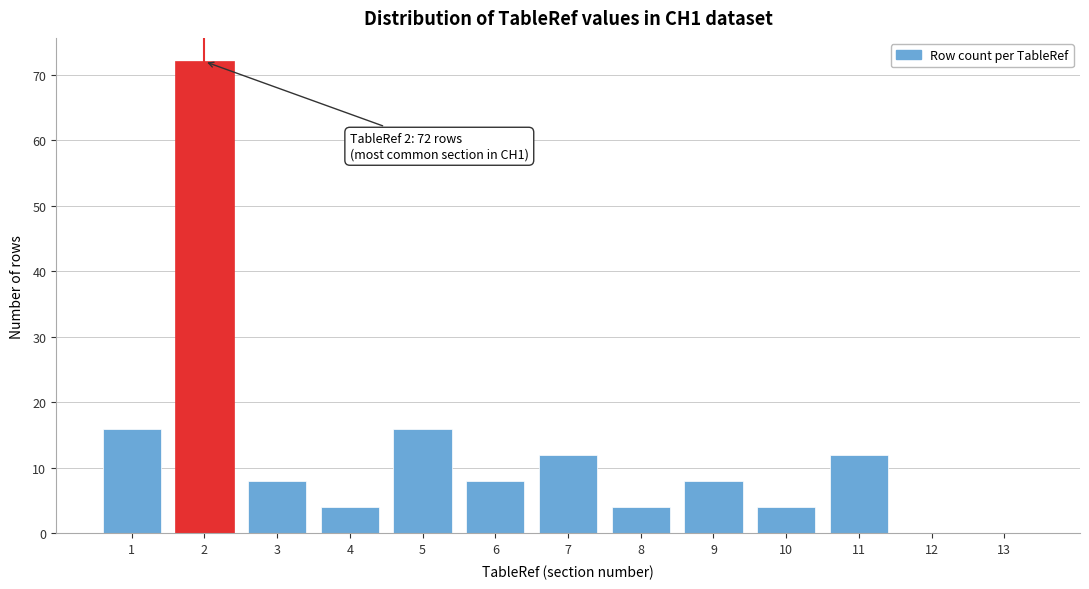

Reading left to right, what are all the values shown in this chart?

1=16	2=72	3=8	4=4	5=16	6=8	7=12	8=4	9=8	10=4	11=12	12=0	13=0